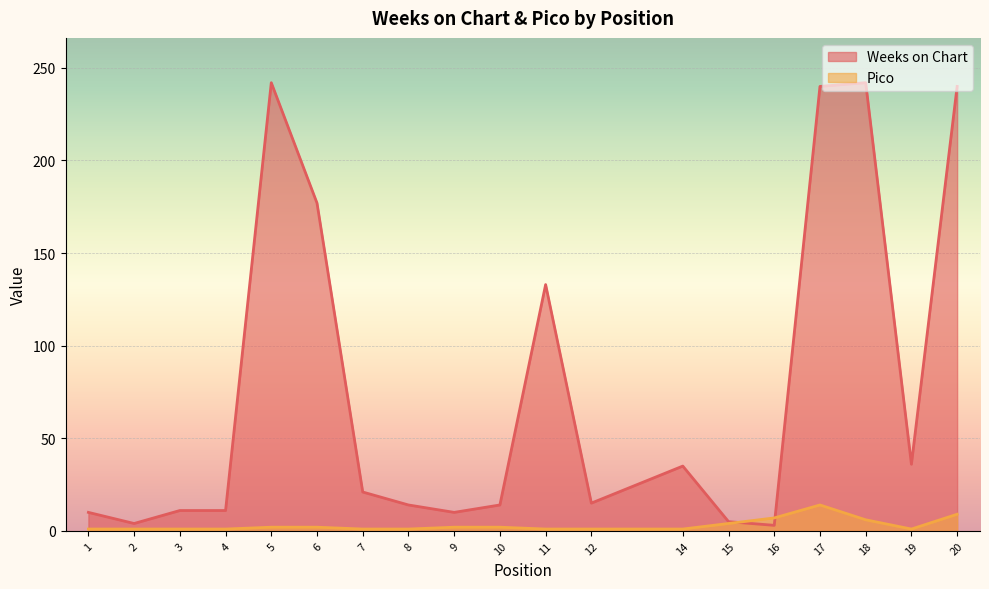

List the series in order of their overall mean, lowest first.

Pico, Weeks on Chart